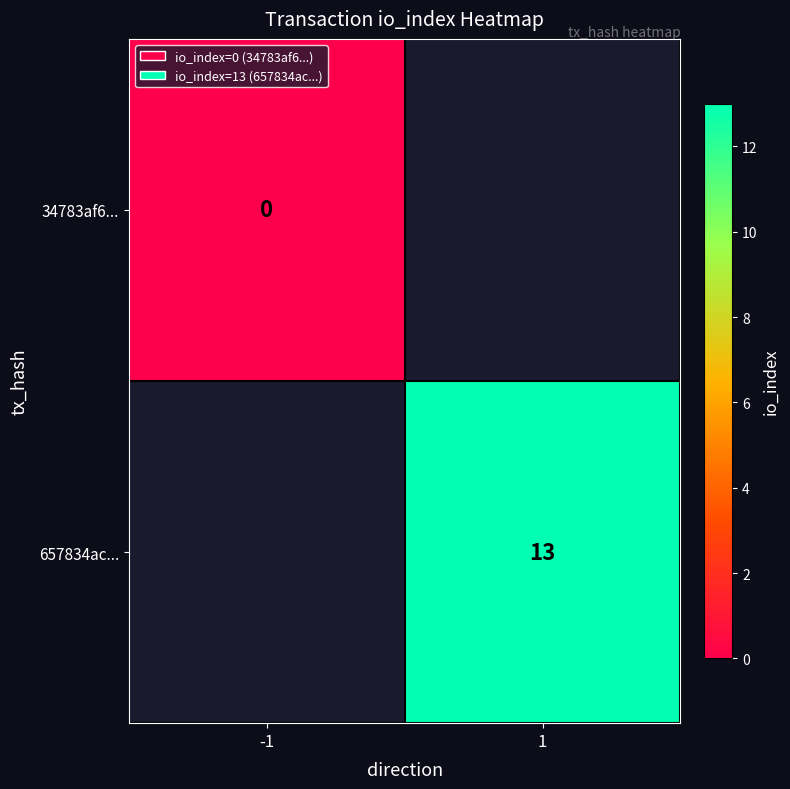

Is it true that 657834ac... equals 3 at 1?

False